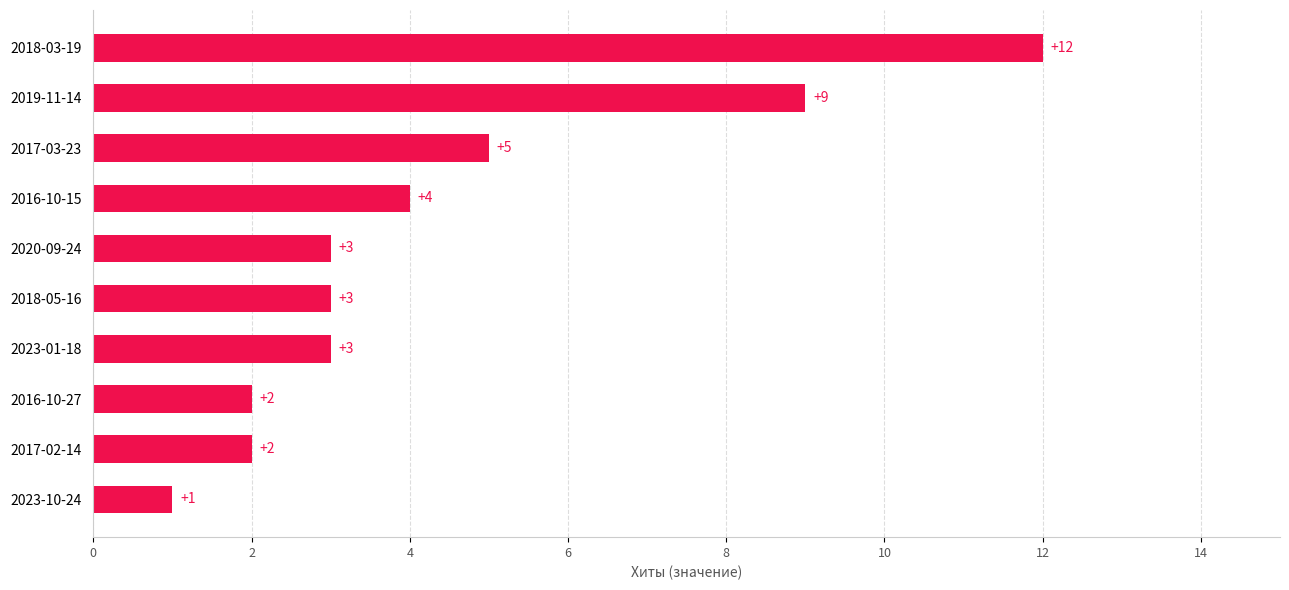

What is the change in value from 2017-02-14 to 2018-03-19?

+10